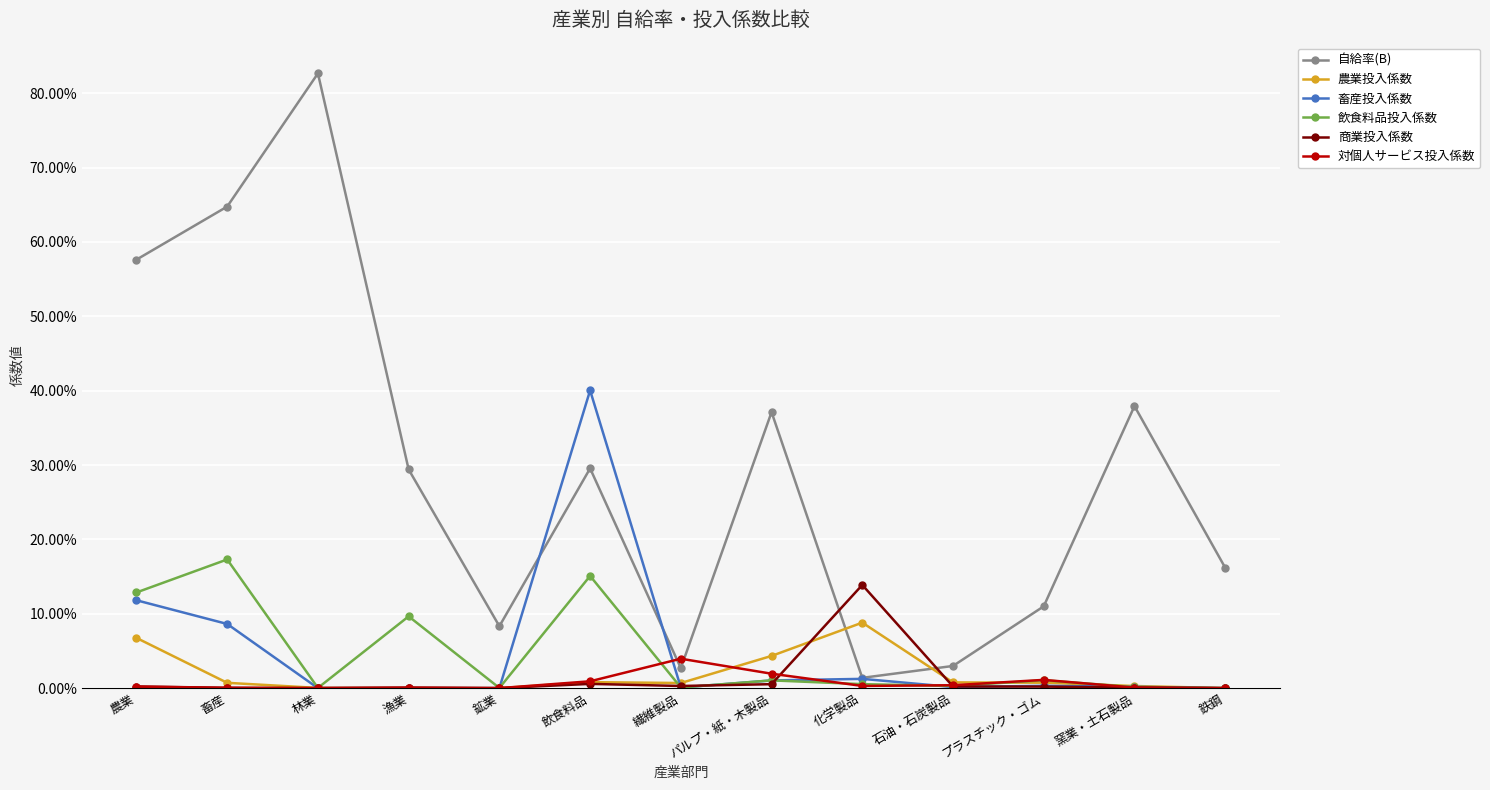

At 漁業, list the series in order from smallest to largest.

農業投入係数, 畜産投入係数, 商業投入係数, 対個人サービス投入係数, 飲食料品投入係数, 自給率(B)